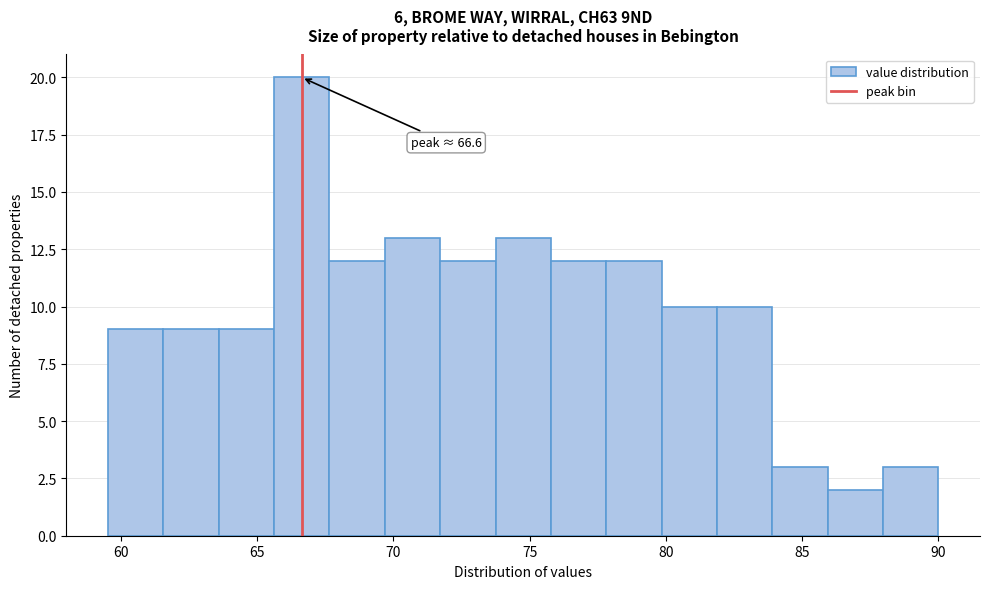

Which range on the x-axis has the tallest bar?

65.5 to 67.5